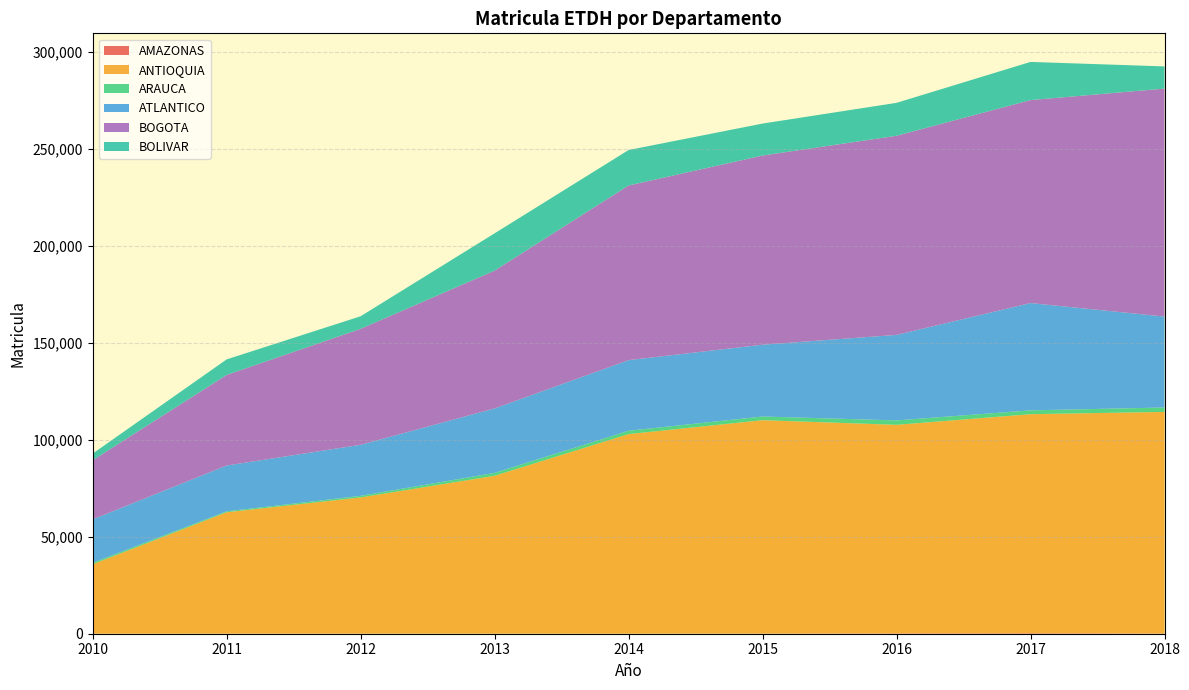

Reading left to right, what are all the values shown in this chart?

AMAZONAS: 11	52	51	47	29	86	175	273	99
ANTIOQUIA: 35814	62581	70228	81391	102911	110024	107547	112938	114285
ARAUCA: 761	470	828	1501	1728	1906	2281	1982	2277
ATLANTICO: 22386	23631	26324	33234	36419	37032	44097	55339	46894
BOGOTA: 30472	46720	59797	71069	90069	97549	102686	104664	117559
BOLIVAR: 3435	8013	6482	19233	18283	16488	16982	19676	11447